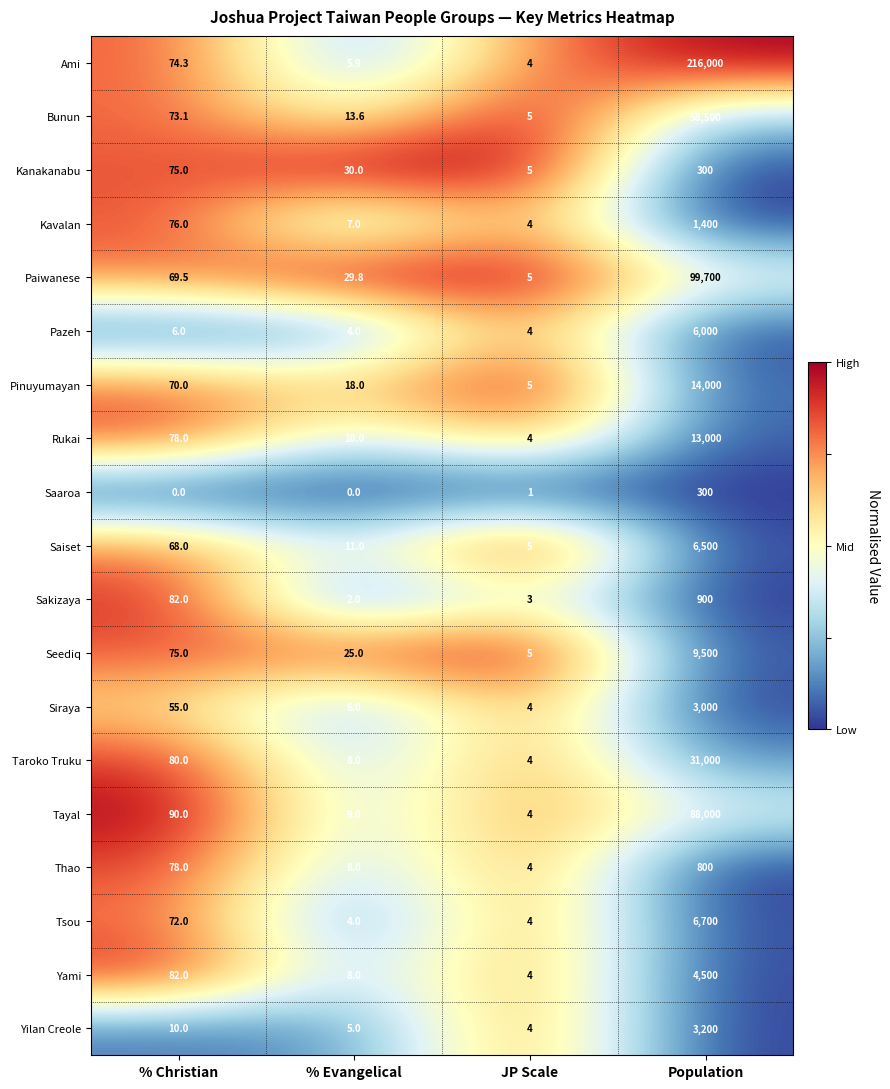

List the labels in order of Yilan Creole value, smallest first.

JP Scale, % Evangelical, % Christian, Population